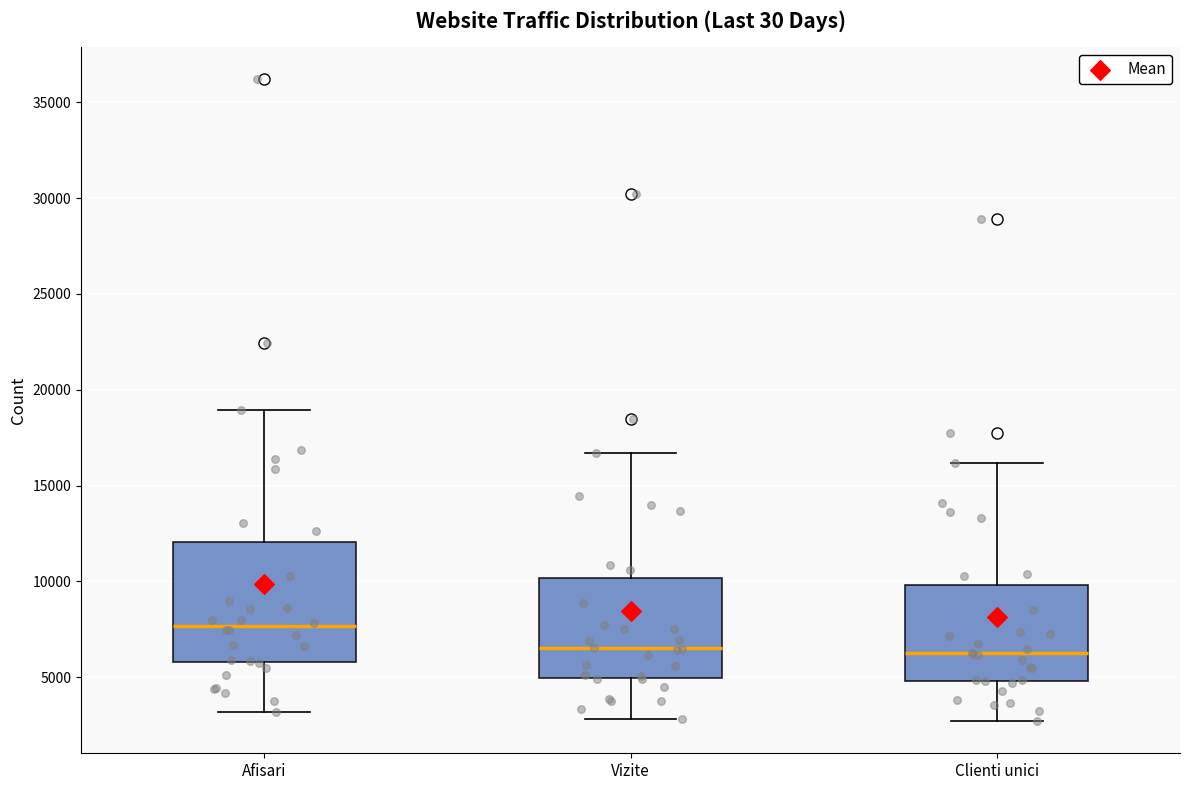

Where is the lower edge of the box for Vizite on the y-axis? The values are not printed on the chart, so give them approximately, as read against the axis.

5000